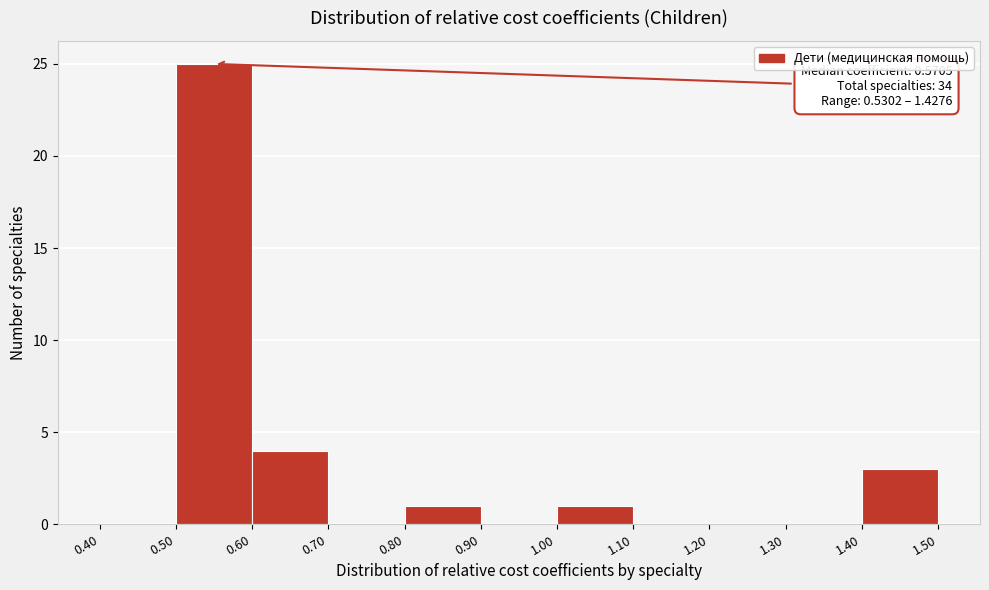

Which range on the x-axis has the tallest bar?

0.50 to 0.60